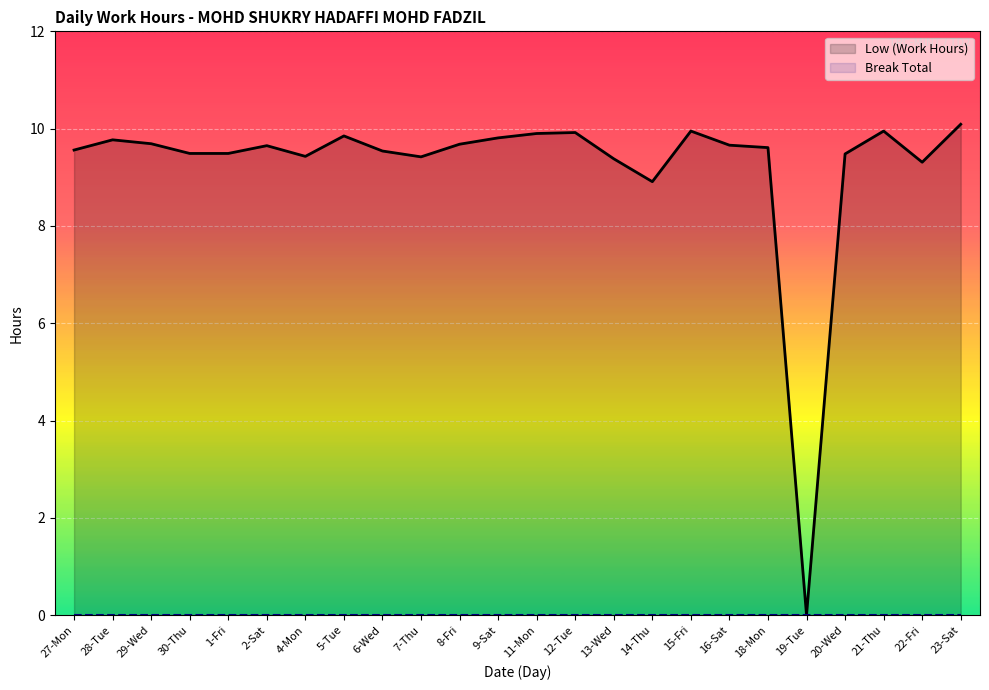

True or false: Low (Work Hours) and Break Total intersect in this chart.

False